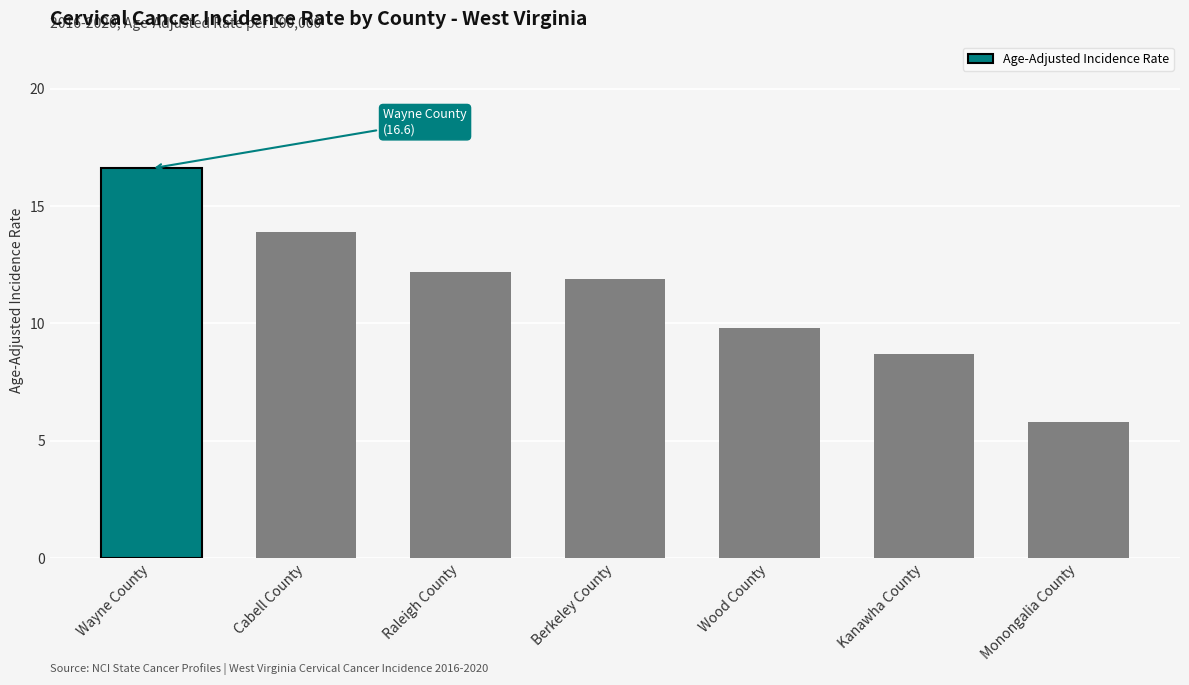

What position from the left is Wayne County?

1